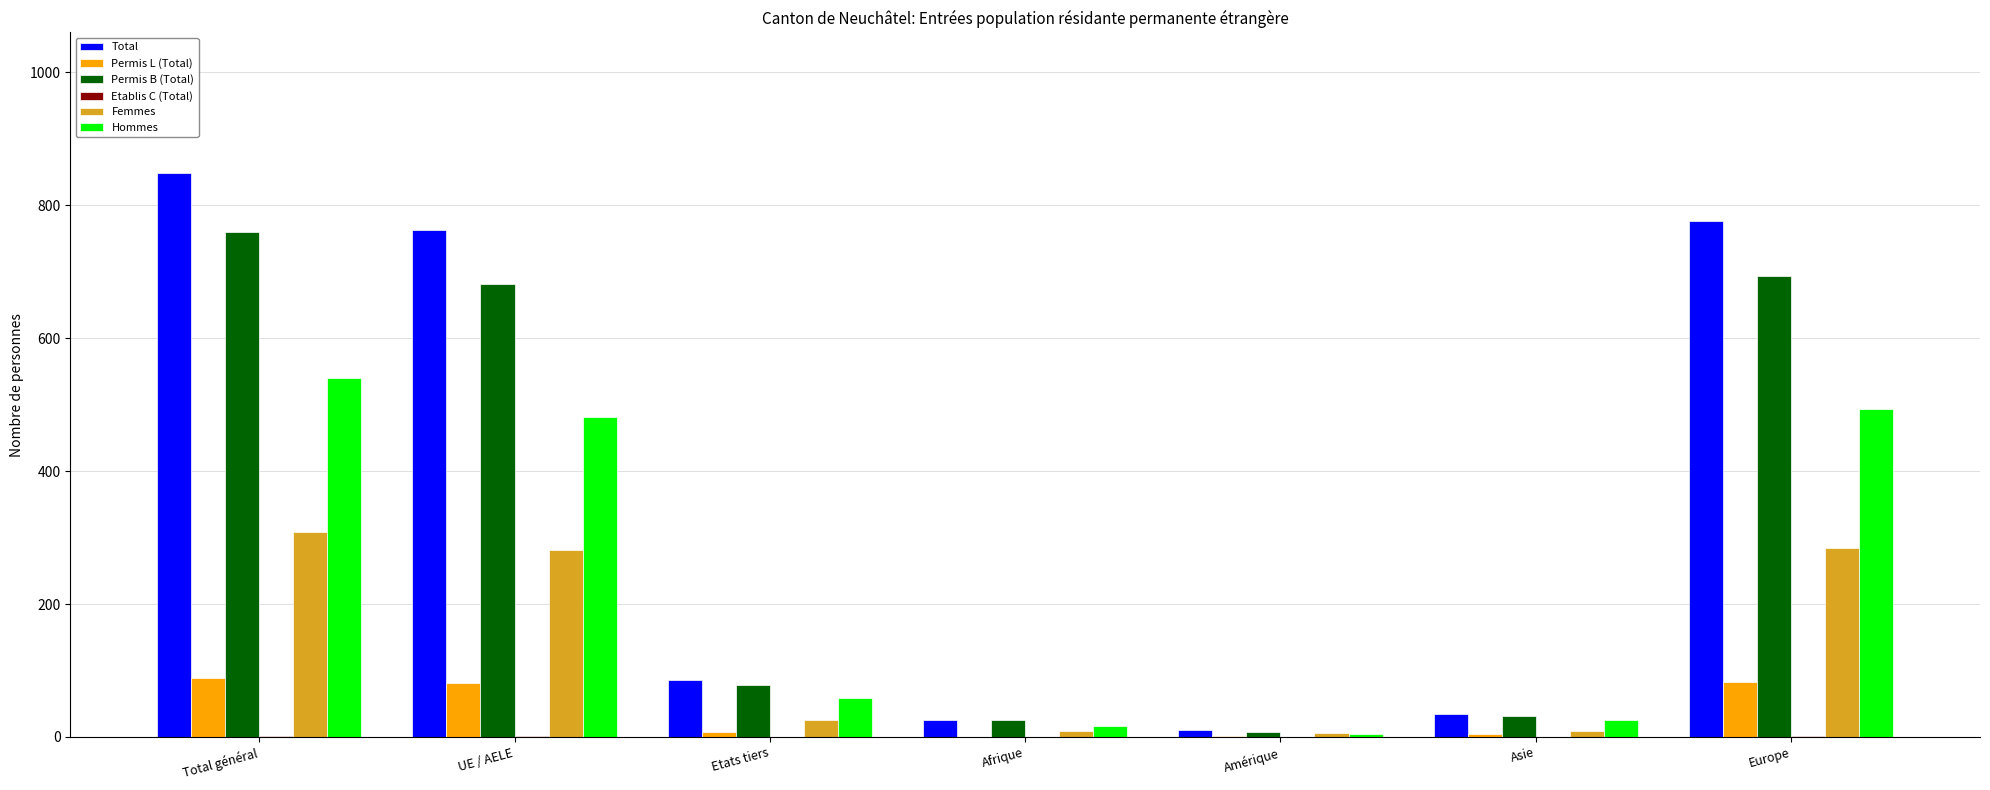

How many series are shown in this chart?

6